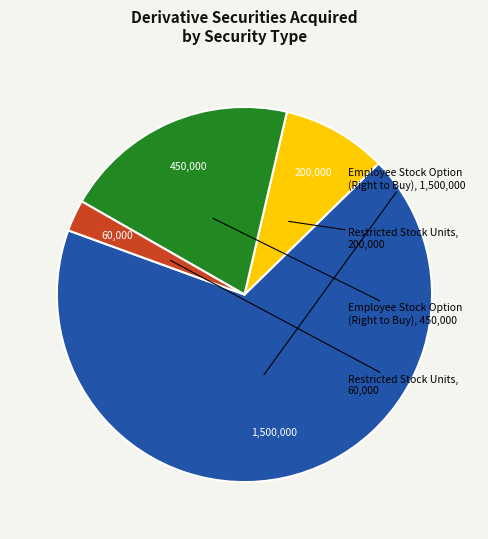

How many segments does this pie chart have?

4